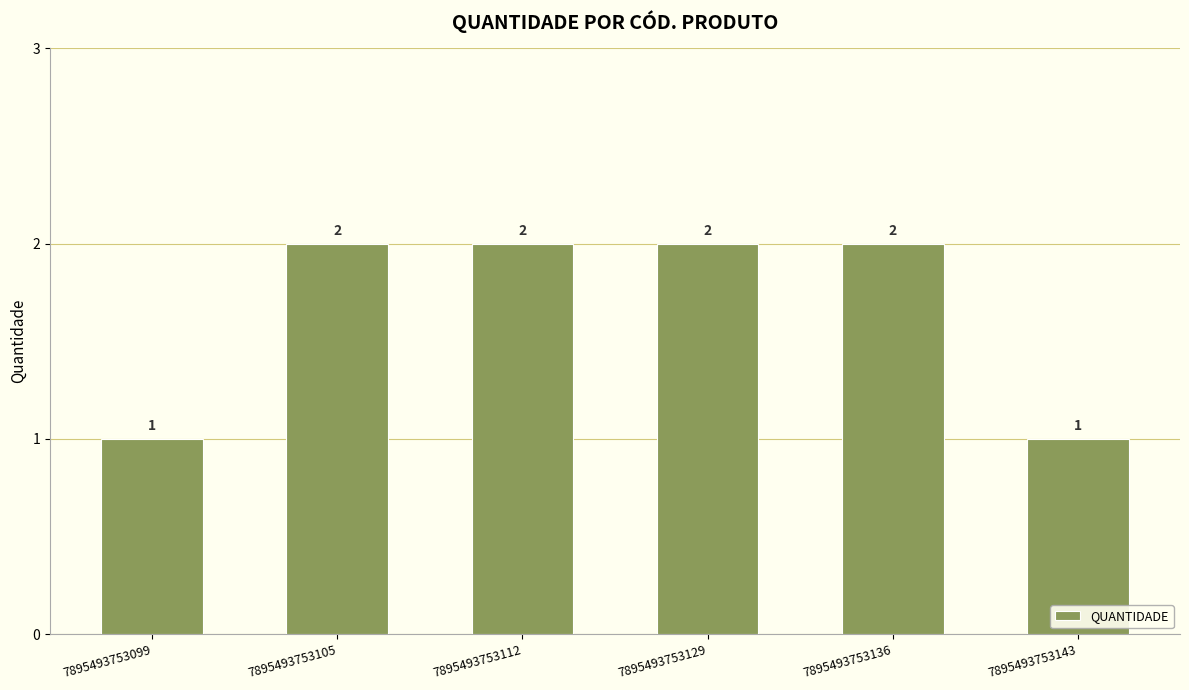

Reading right to left, what are all the values shown in this chart?

7895493753143=1	7895493753136=2	7895493753129=2	7895493753112=2	7895493753105=2	7895493753099=1